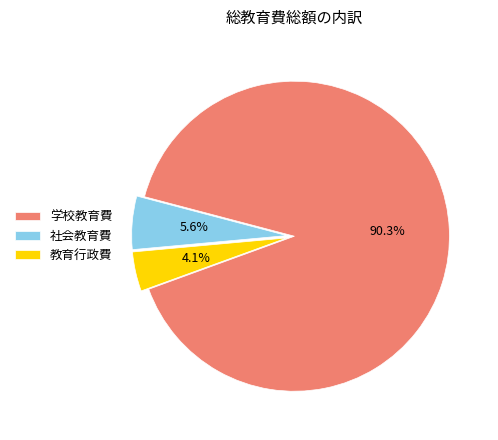

Is 学校教育費 the majority of the pie?

Yes